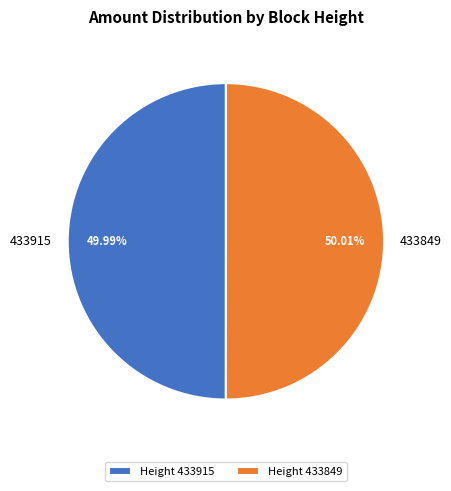

How many slices are in this pie chart?

2